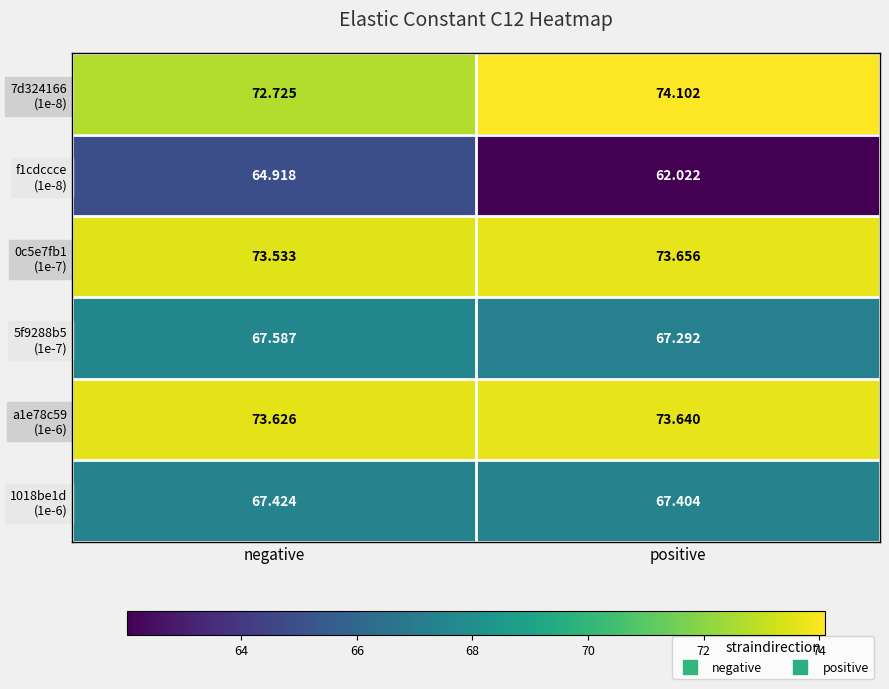

At which category is the sum across all series the highest?

negative